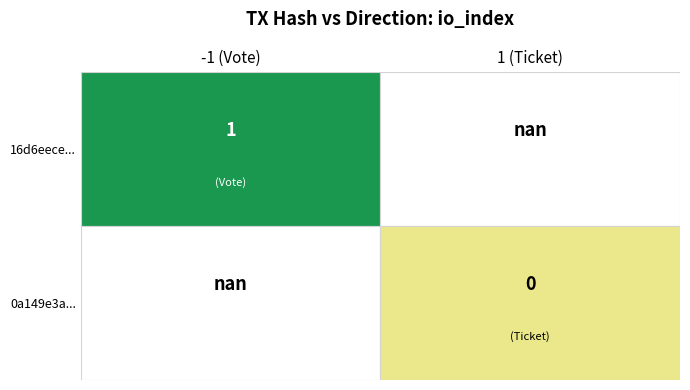

Between direction and io_index, which series saw the biggest shift?

16d6eece07373cfaf4be3f9ee02c9dc273f24f8